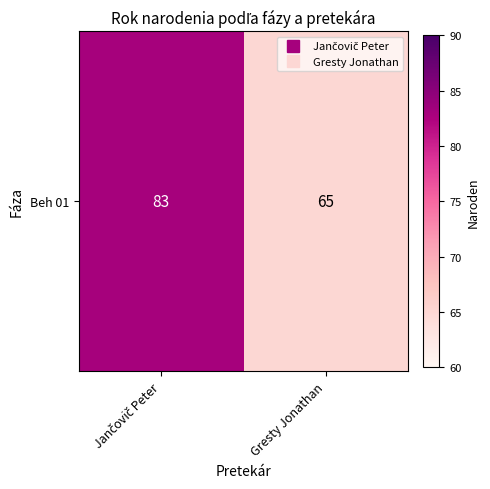

List the labels in order of value, smallest first.

Gresty Jonathan, Jančovič Peter